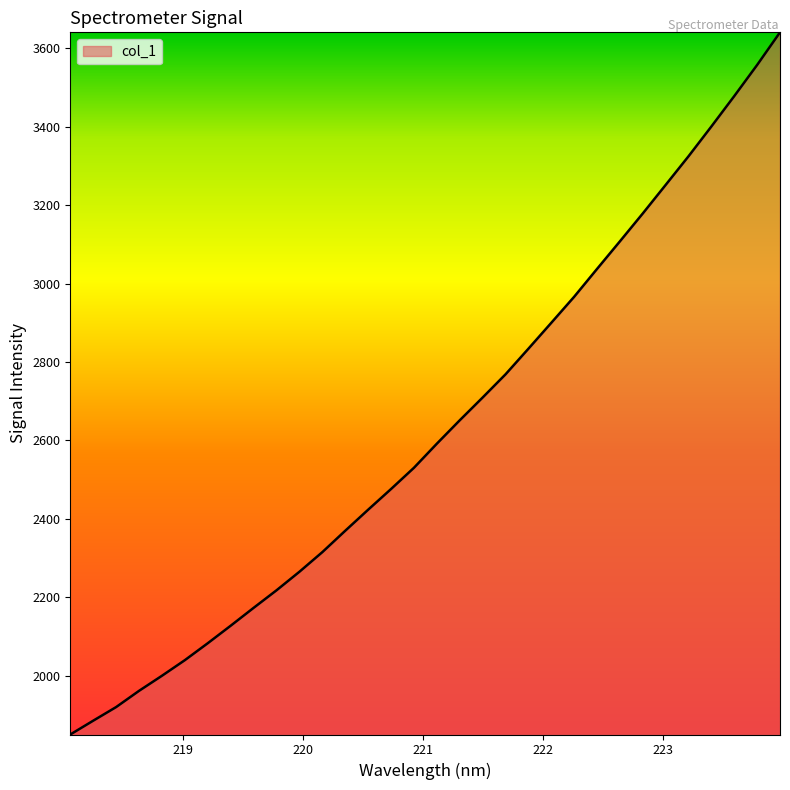

What is the difference between the maximum and minimum values?

1790.1